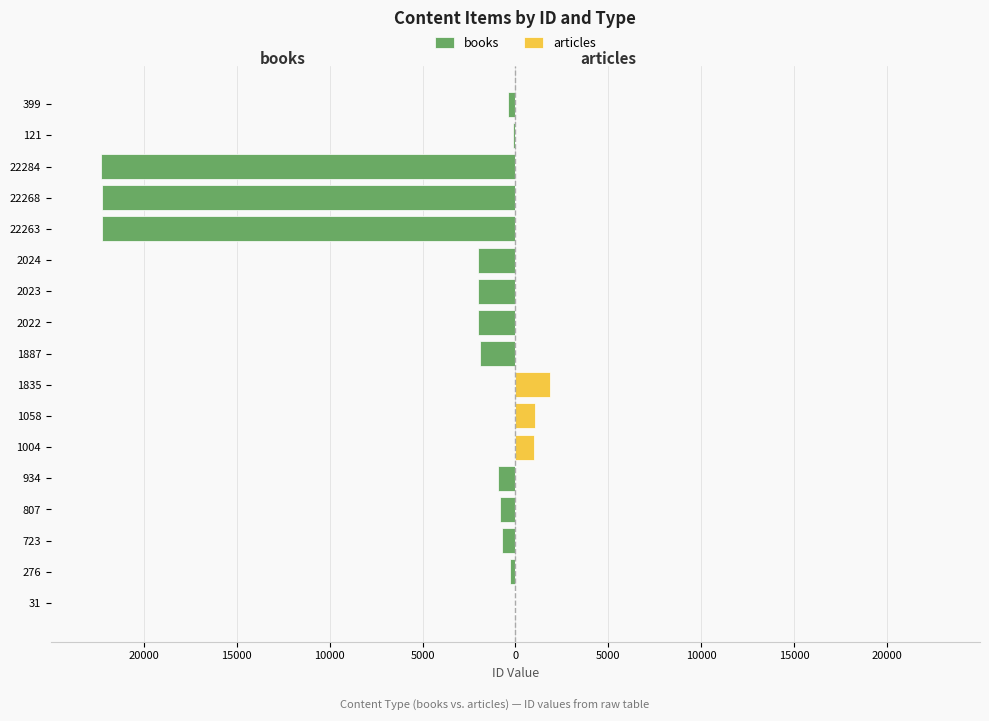

Rank the series at 1887 from highest to lowest value.

articles, books